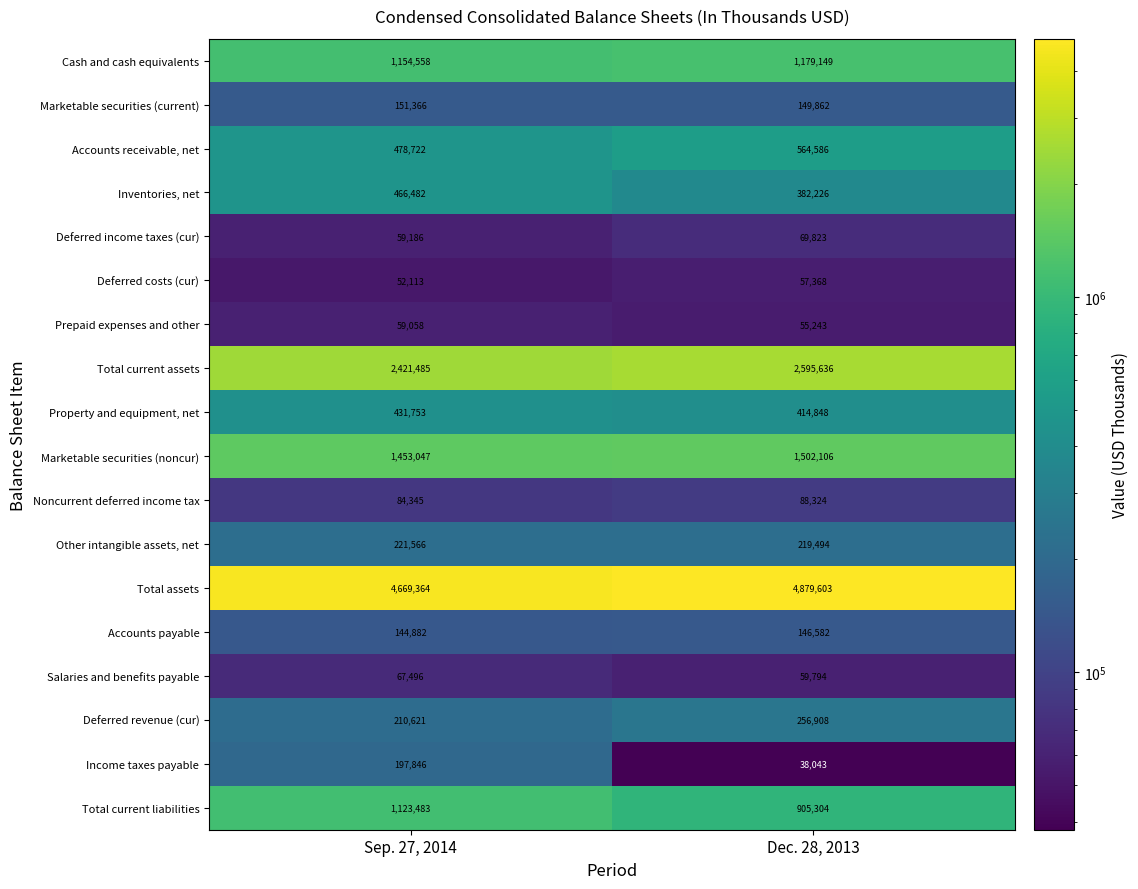

Which series has the largest total across all categories?

Total assets